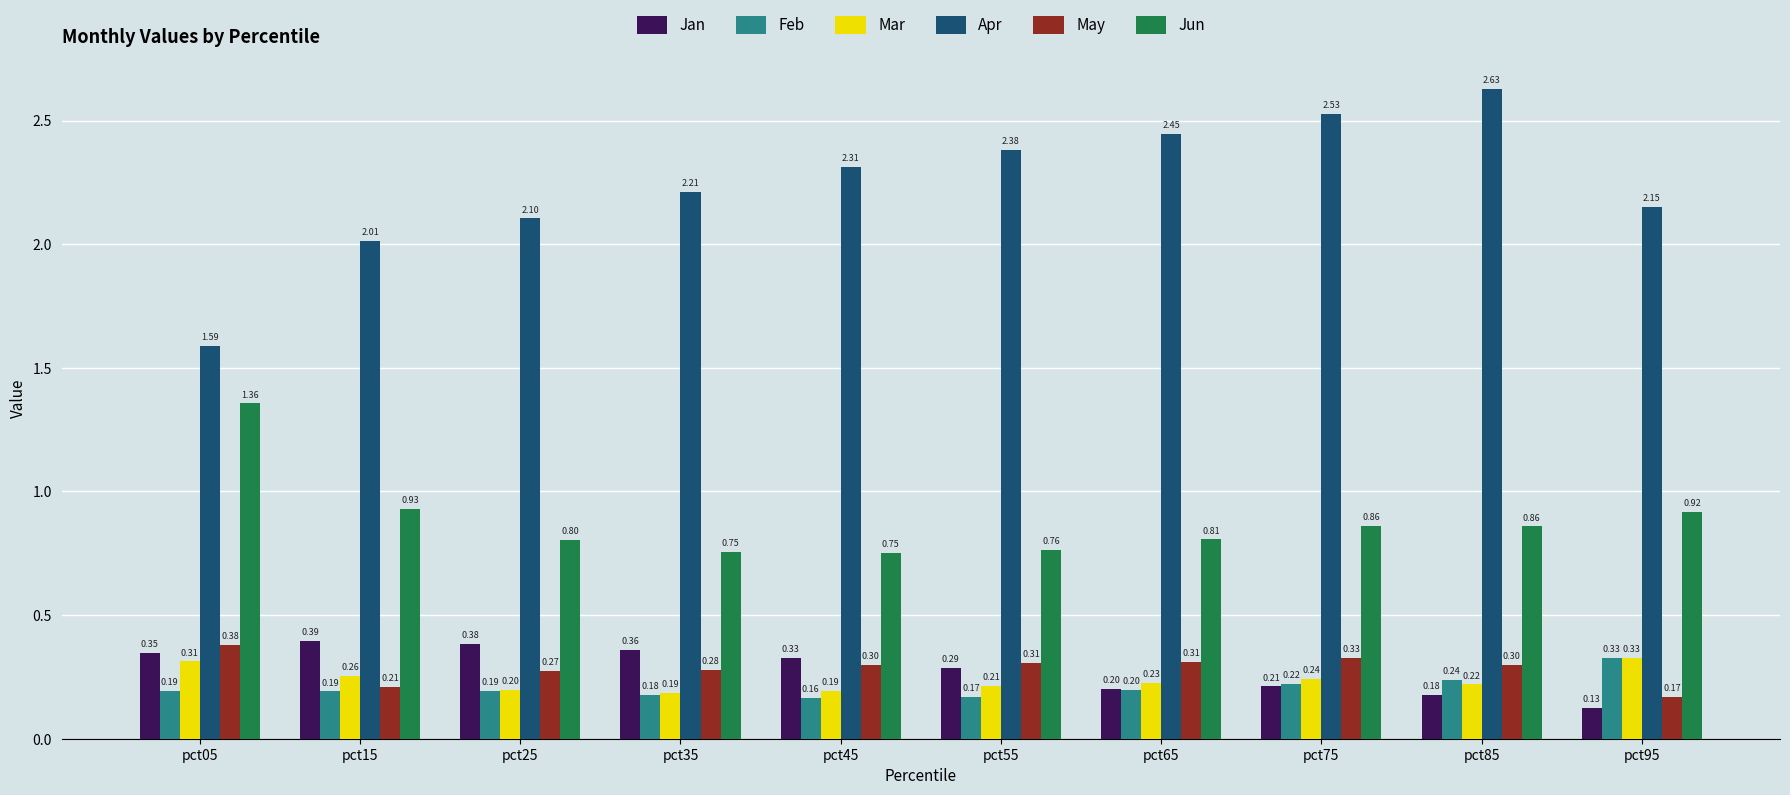

What is the value of the May bar at the 3rd from the left?

0.3